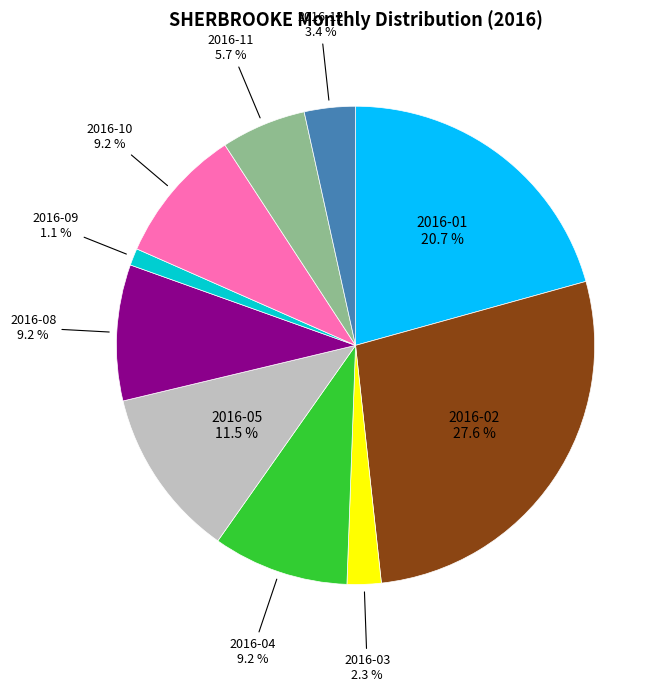

To the nearest percent, what is the average slice percentage?

10%